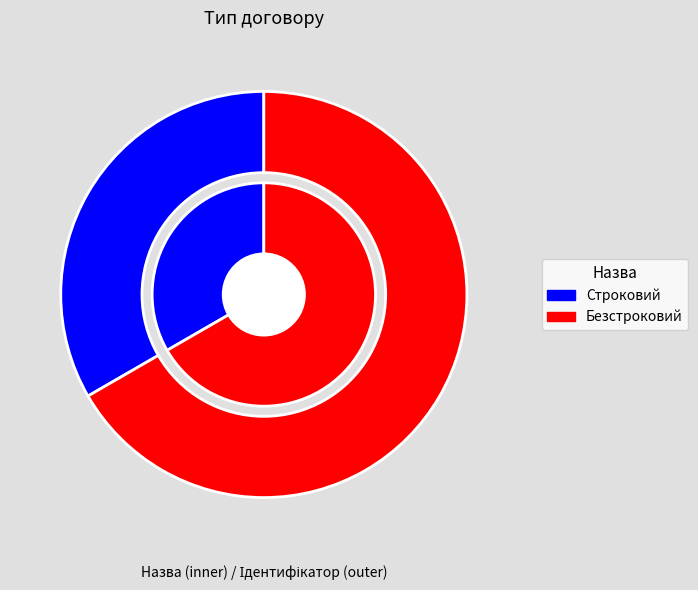

Which category has the biggest portion of the pie?

Безстроковий